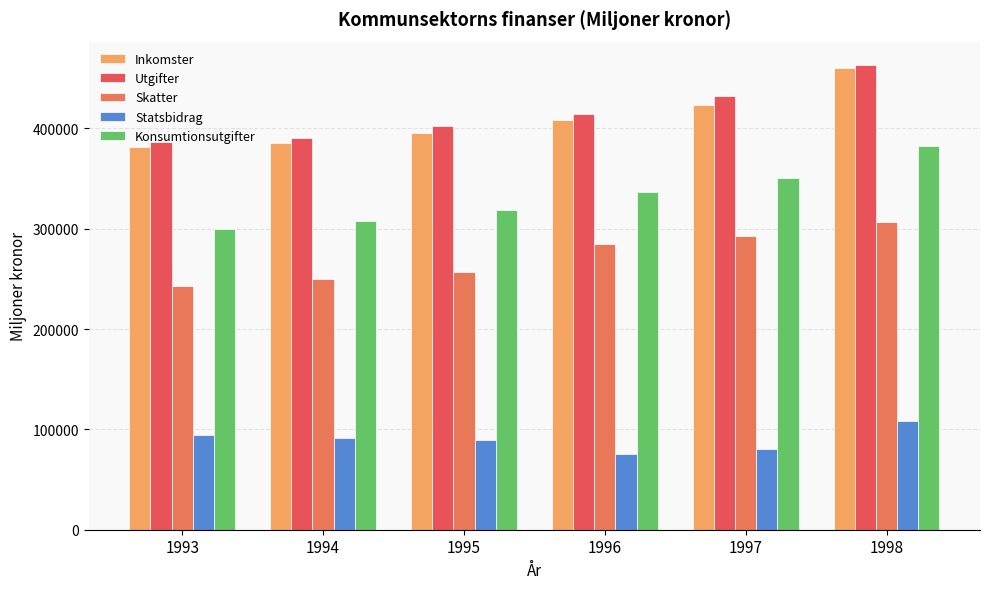

Which series has the largest total across all categories?

Utgifter